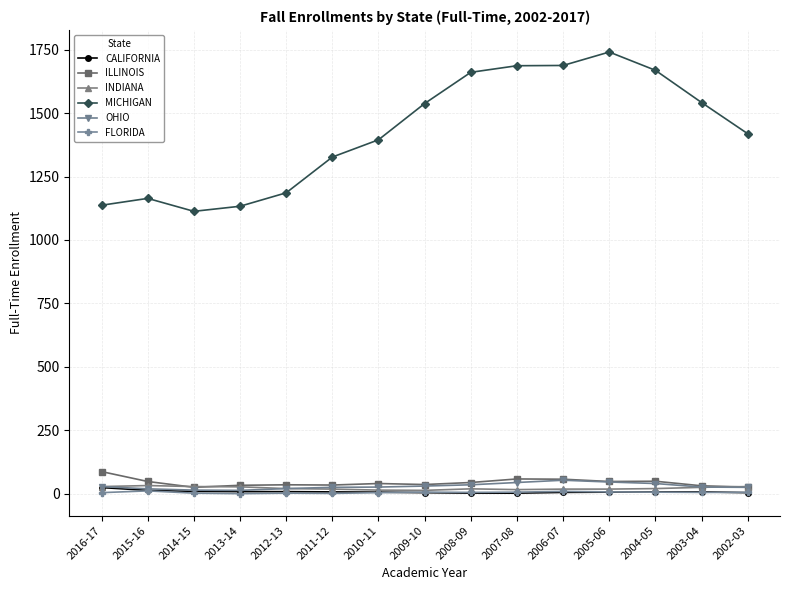

What is the label of the 2nd point from the left?

2015-16